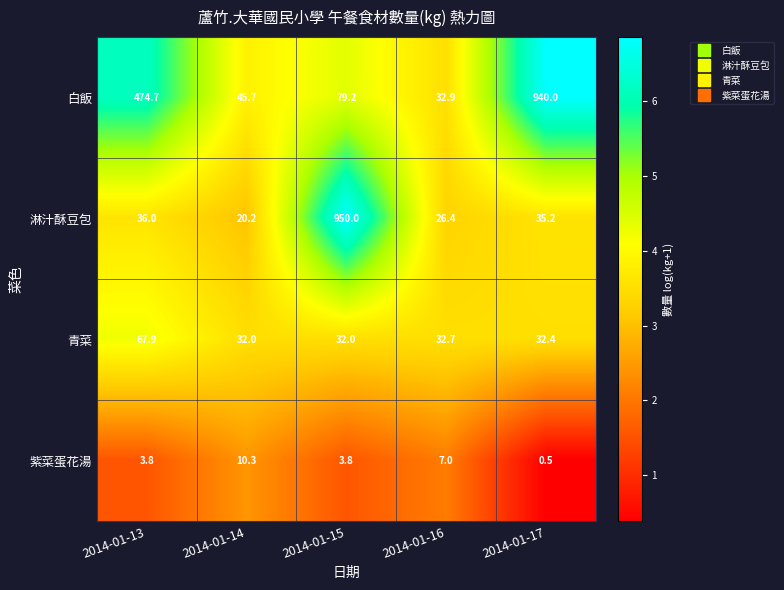

How many categories are shown in the chart?

5